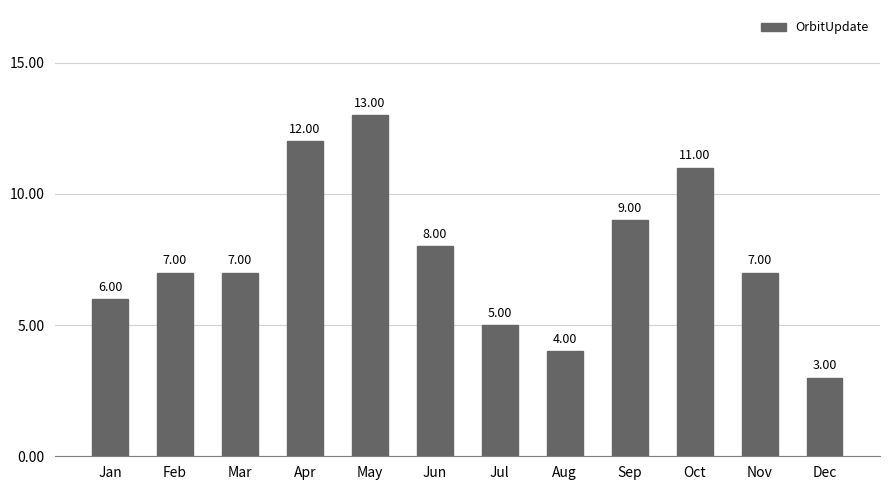

What is the difference between the maximum and minimum values?

10